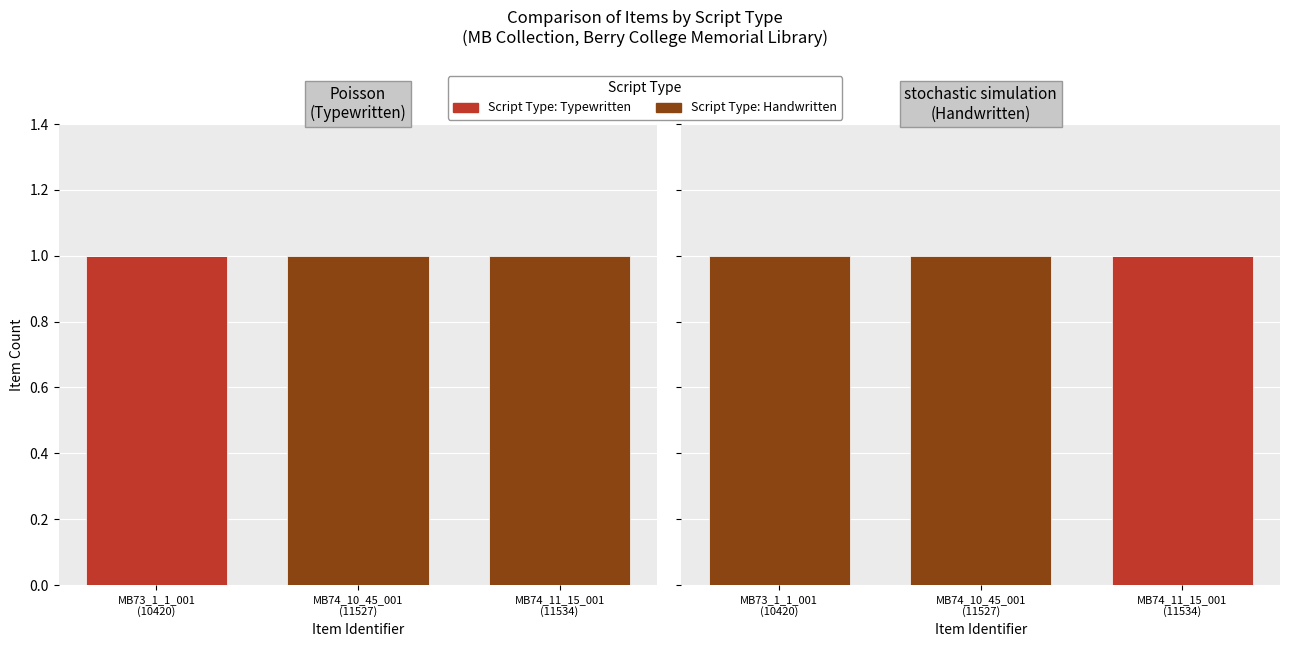

What is the difference between the Script Type: Handwritten values at MB73_1_1_001
(10420) and MB74_11_15_001
(11534)?

1